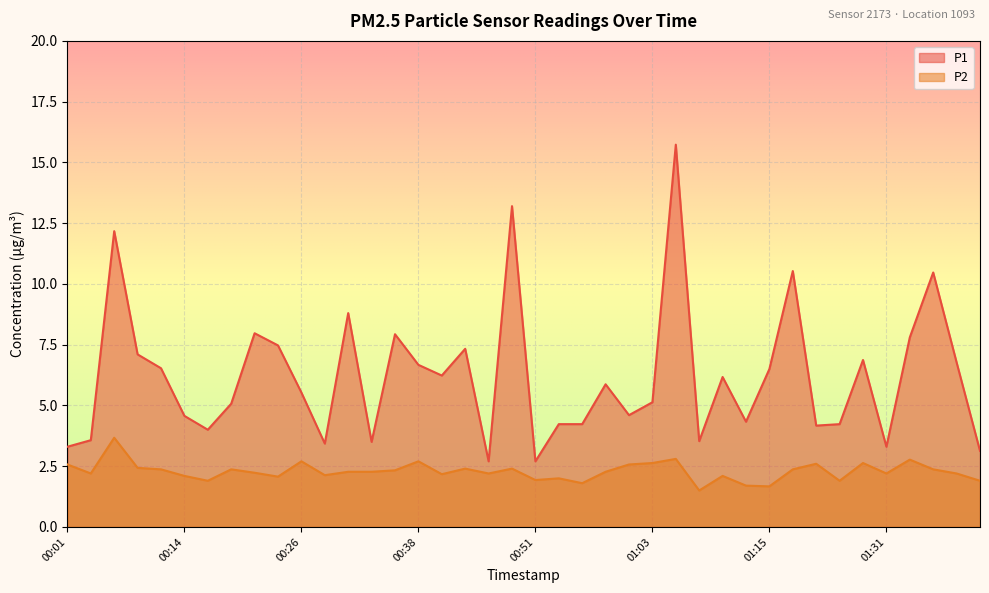

Rank the series by their maximum value, from highest to lowest.

P1, P2